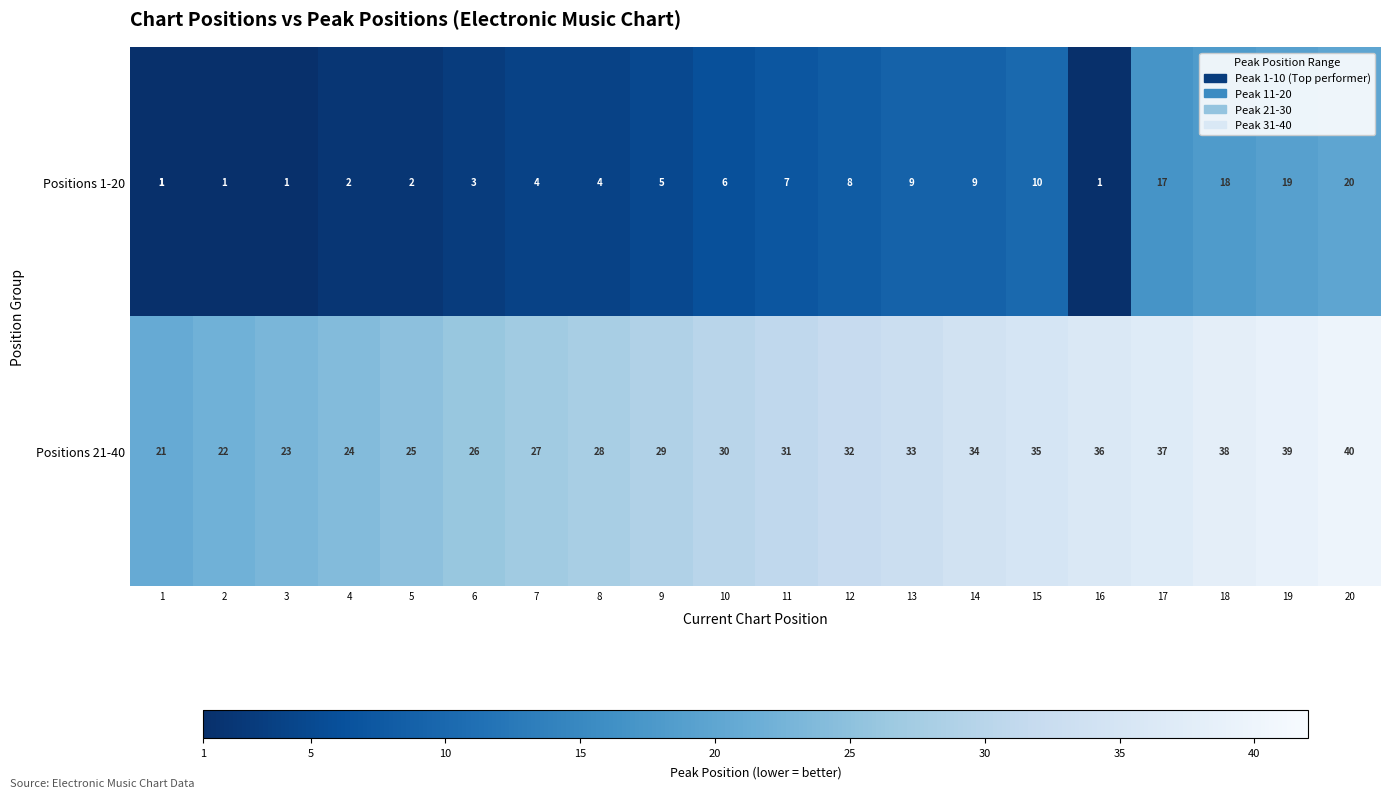

What is the difference between the maximum and minimum values in the Positions 21-40 series?

19